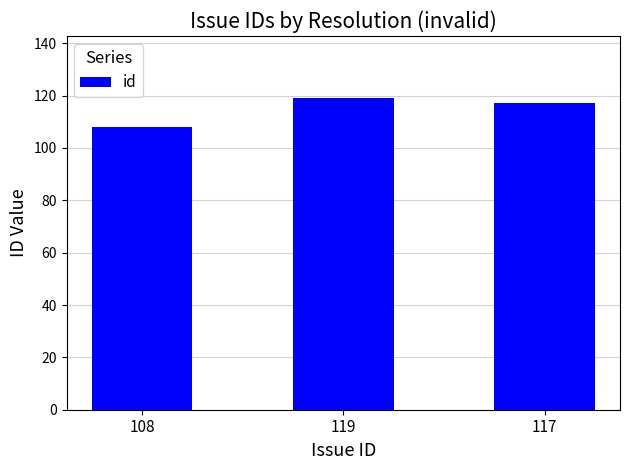

How many data points are less than 117?

1